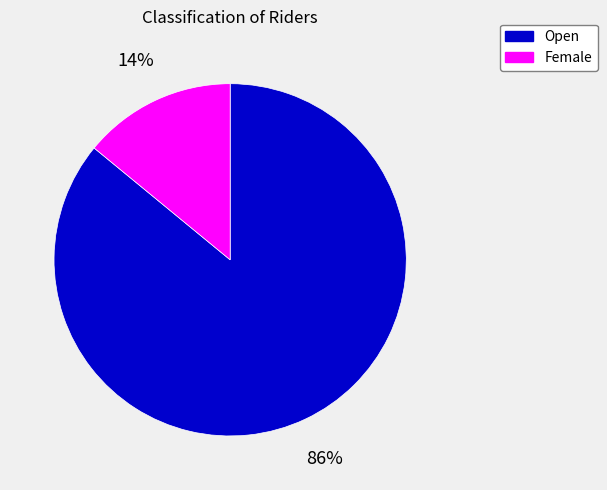

To the nearest percent, what portion does Open represent?

86%